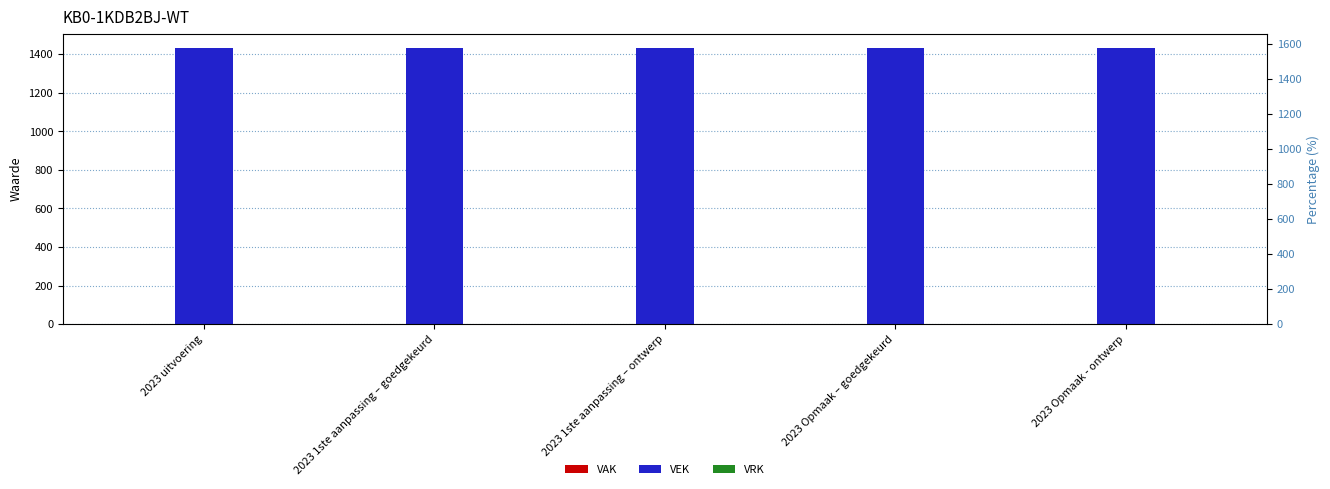

Reading left to right, transcribe all the data shown in this chart.

VAK: 2023 uitvoering=0	2023 1ste aanpassing – goedgekeurd=0	2023 1ste aanpassing – ontwerp=0	2023 Opmaak – goedgekeurd=0	2023 Opmaak - ontwerp=0
VEK: 2023 uitvoering=1434	2023 1ste aanpassing – goedgekeurd=1434	2023 1ste aanpassing – ontwerp=1434	2023 Opmaak – goedgekeurd=1434	2023 Opmaak - ontwerp=1434
VRK: 2023 uitvoering=0	2023 1ste aanpassing – goedgekeurd=0	2023 1ste aanpassing – ontwerp=0	2023 Opmaak – goedgekeurd=0	2023 Opmaak - ontwerp=0